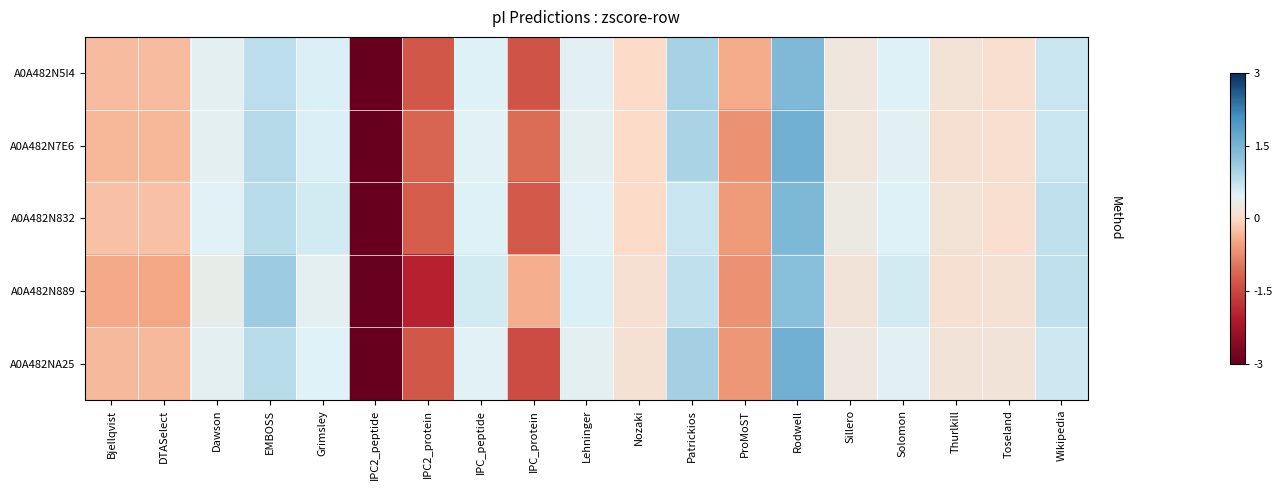

What is the greatest value displayed?

1.6